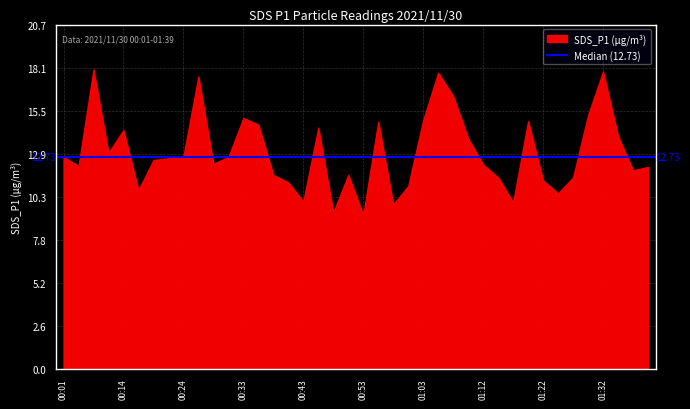

How many interior local valleys (lower than both neighbors) does the data have?

11